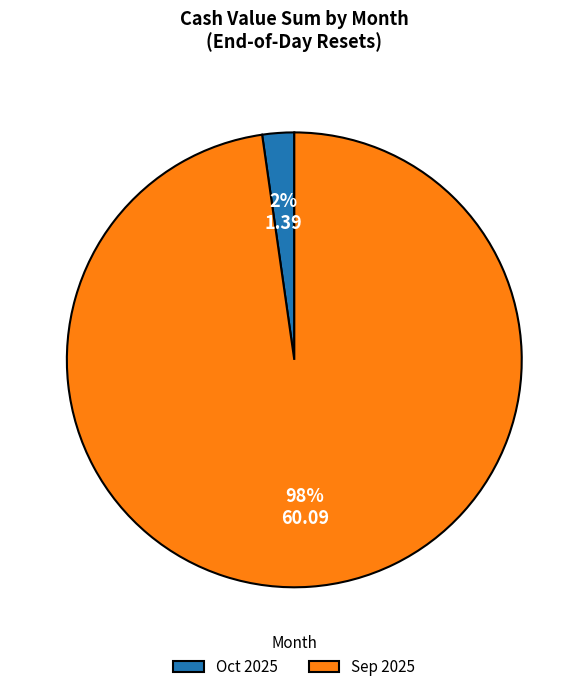

Between Sep 2025 and Oct 2025, which is larger?

Sep 2025